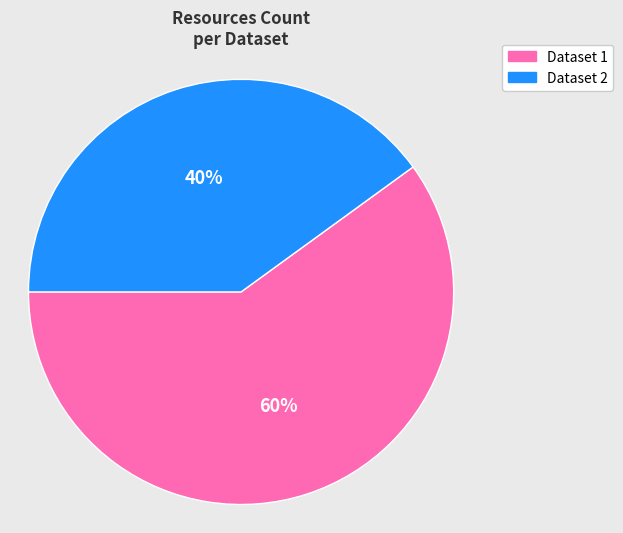

How many slices are in this pie chart?

2